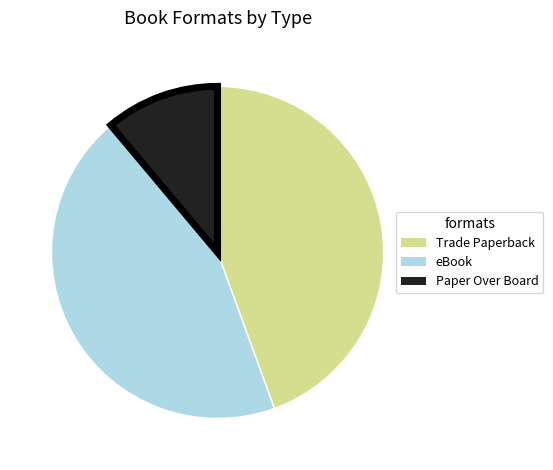

Approximately how many times larger is the value at eBook compared to Trade Paperback?

1.0